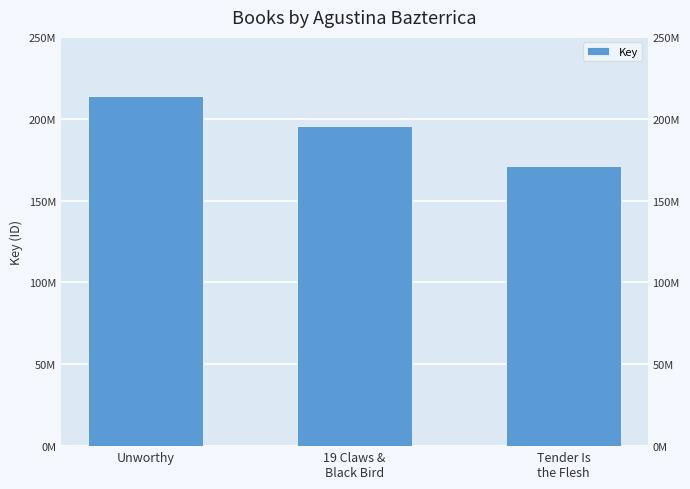

Reading left to right, list all the values displayed in this chart.

214115992	195857923	171154107